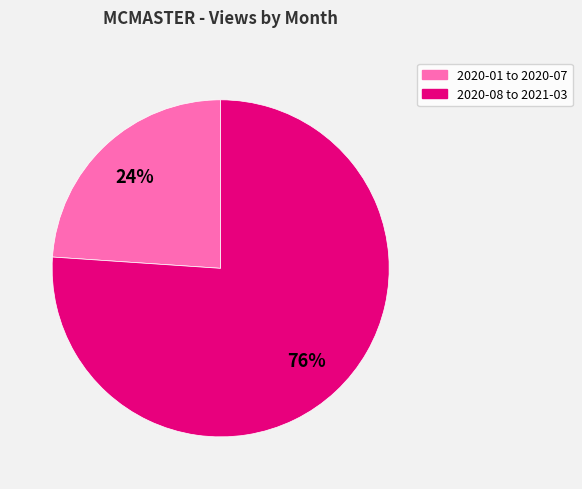

Is there any slice that represents more than half of the pie?

Yes